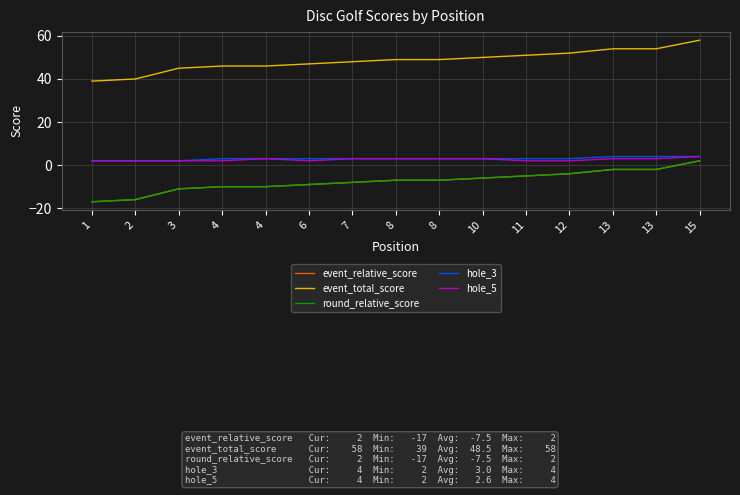

List the labels in order of event_relative_score value, smallest first.

1, 2, 3, 4, 4, 6, 7, 8, 8, 10, 11, 12, 13, 13, 15